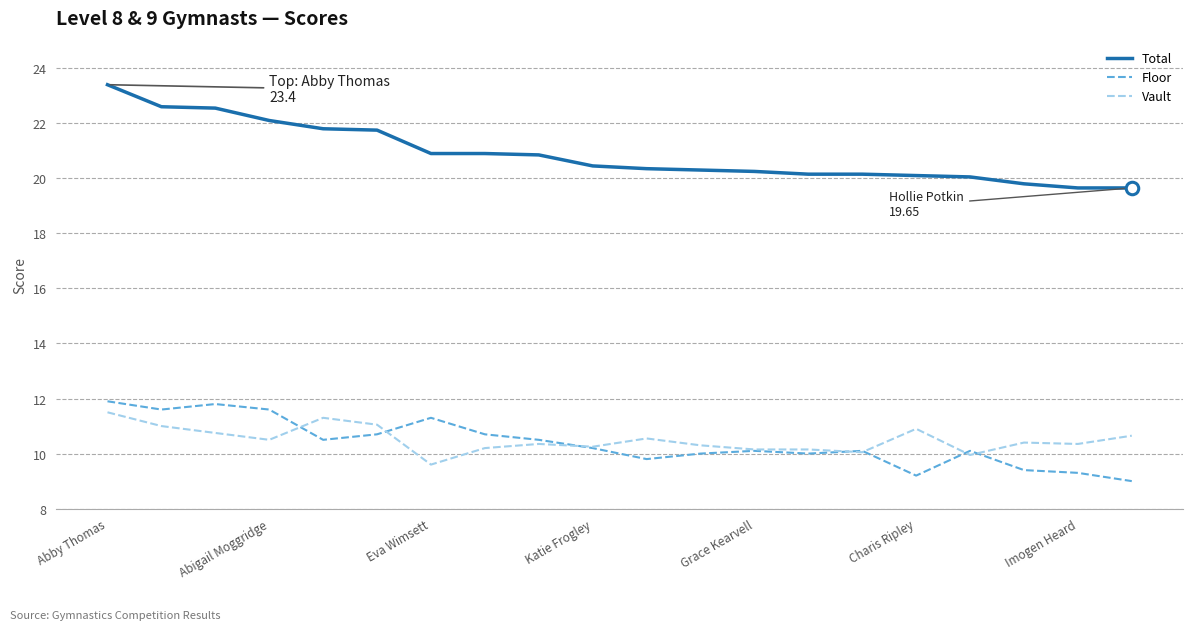

Which series has the largest total across all categories?

Total